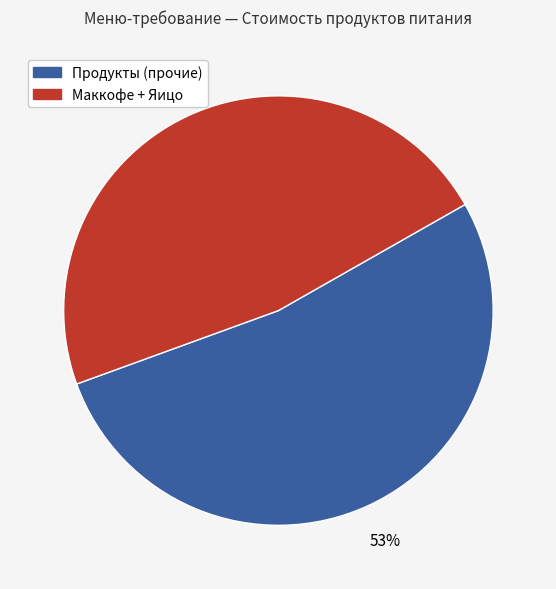

Is there a majority slice in this chart?

Yes